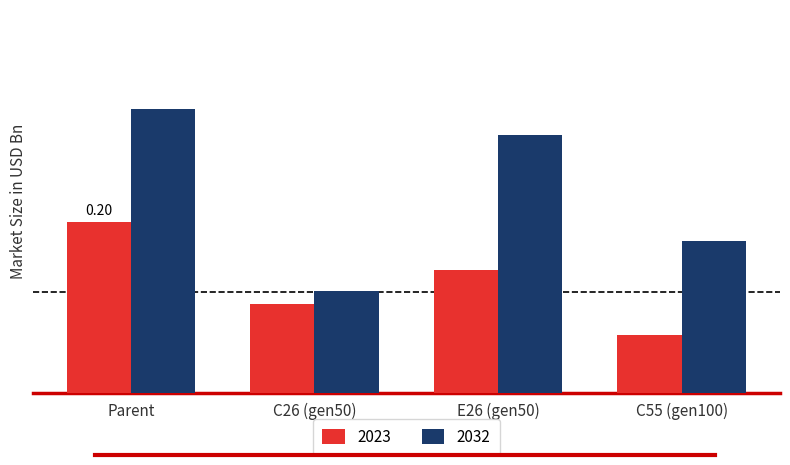

What is the lowest value of the 2032 series?

0.1